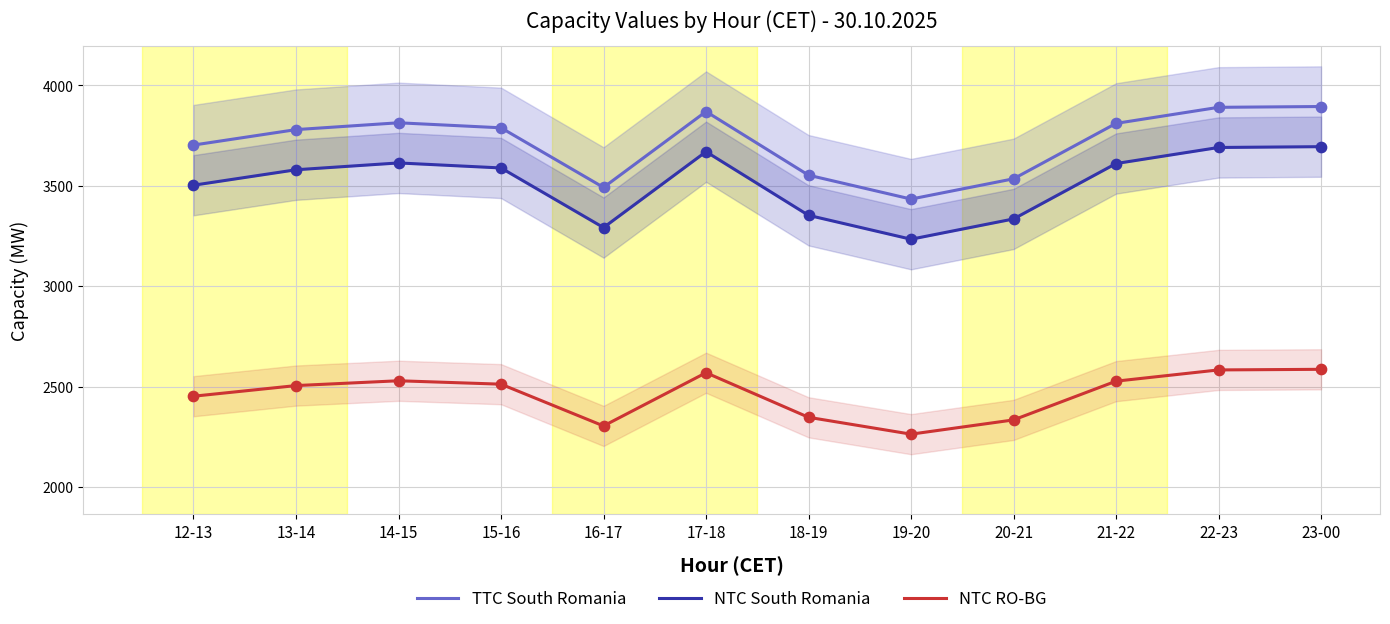

At which category is the sum across all series the highest?

23-00